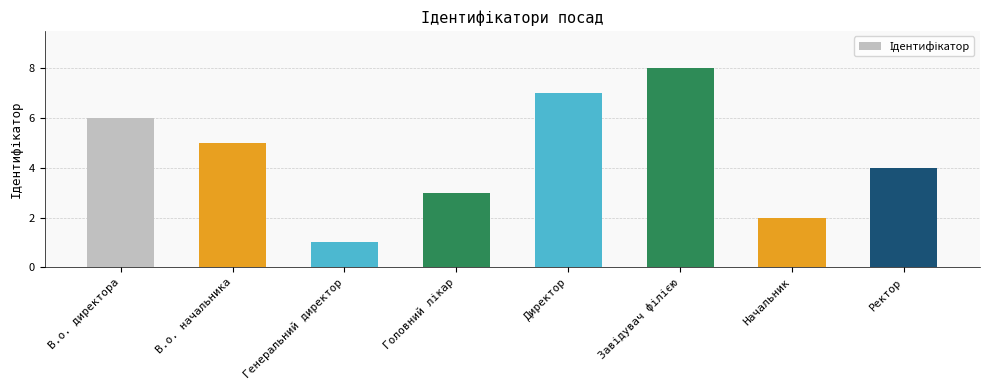

What is the change in value from В.о. директора to Директор?

+1